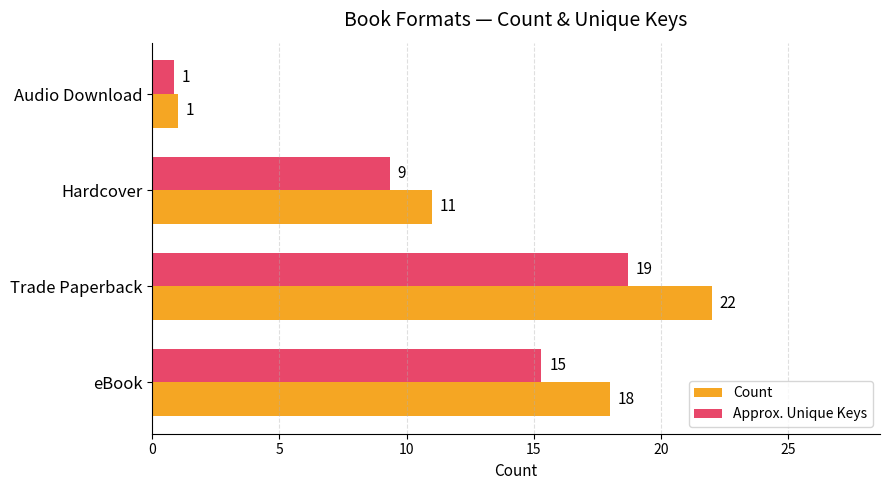

Where is Count nearest to the value 11?

Hardcover